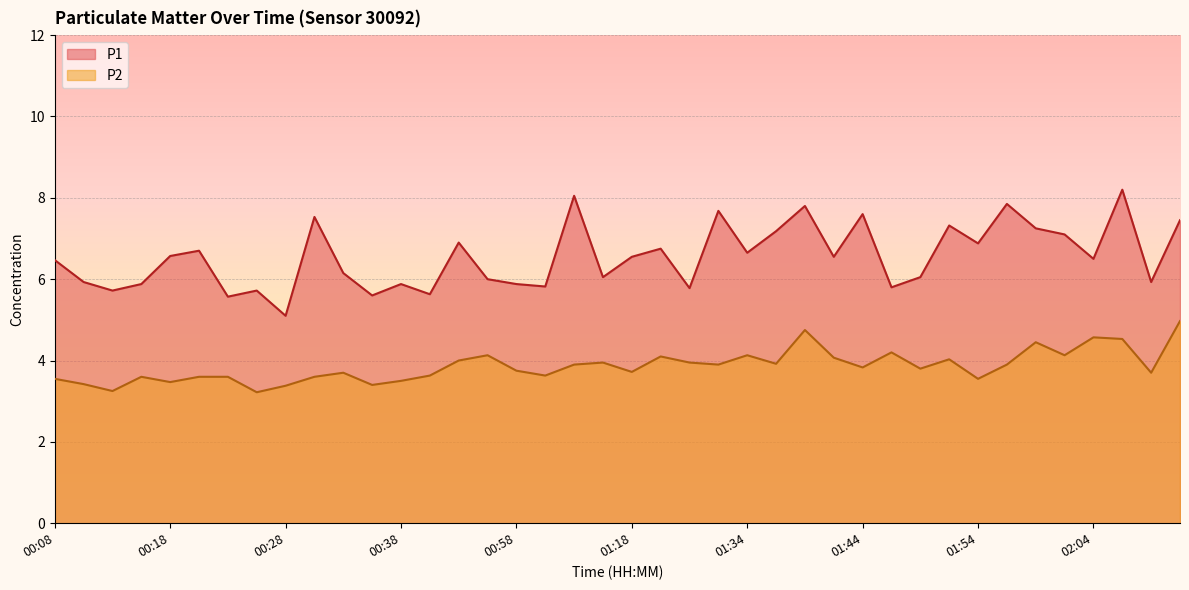

What is the label of the 27th point from the left?

01:39